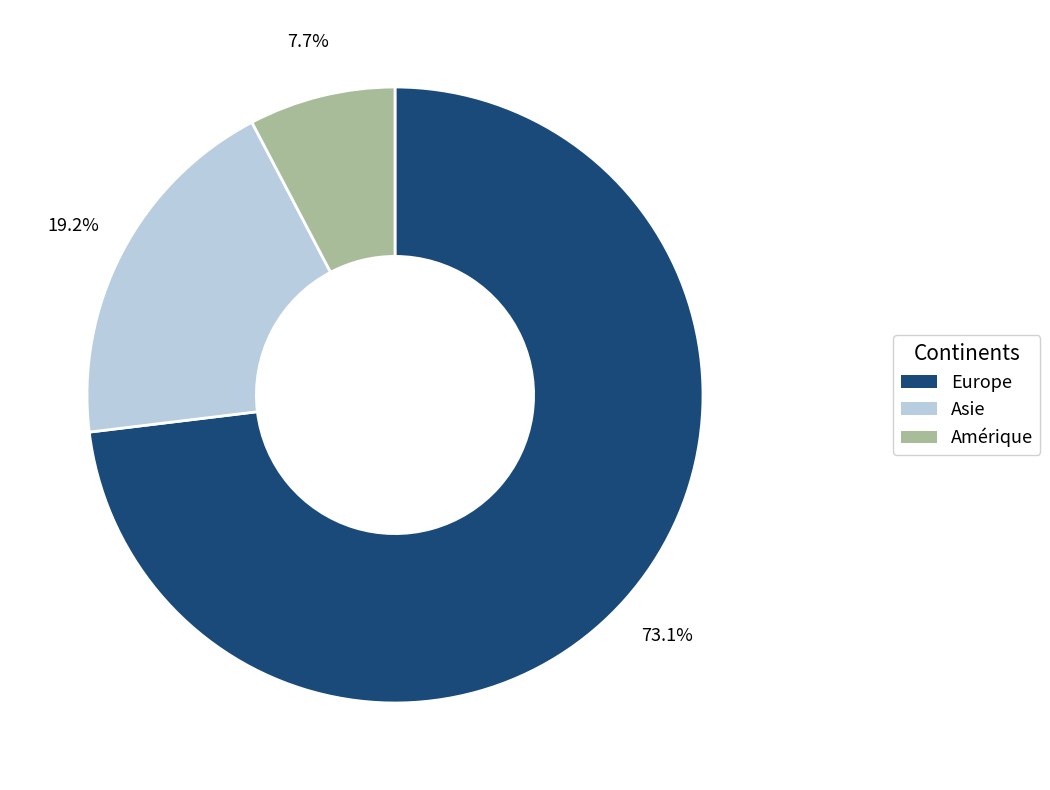

To the nearest percent, what is the average slice percentage?

33%